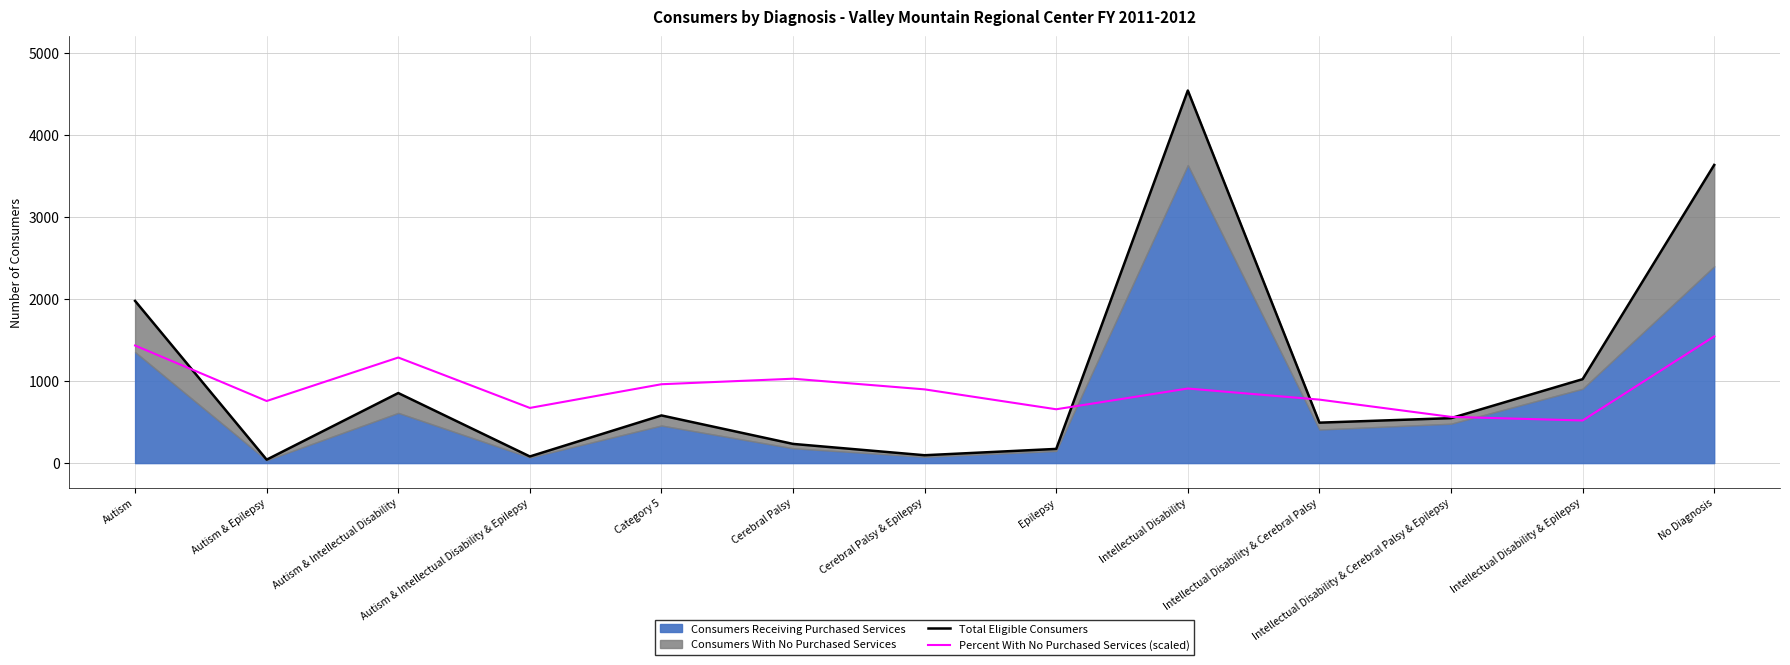

Which series changed the most between Cerebral Palsy and Intellectual Disability?

Total Eligible Consumers